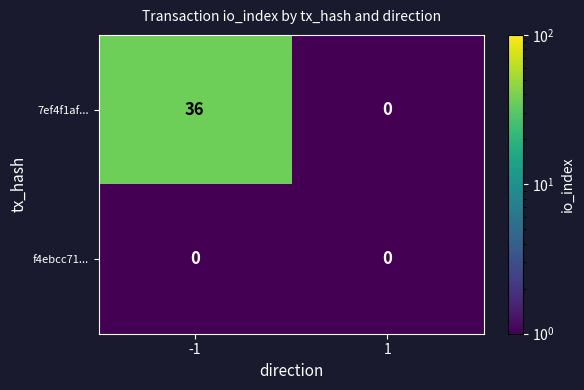

Between -1 and 1, which series saw the biggest shift?

7ef4f1af...